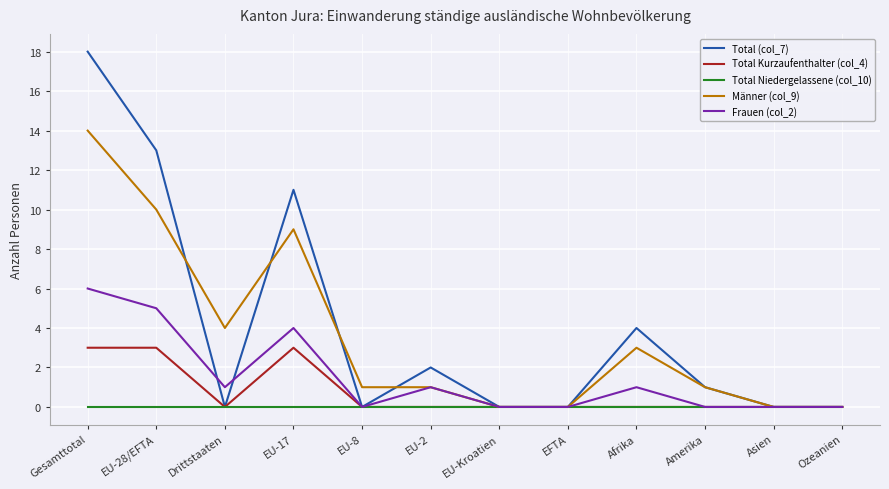

At which category does the chart reach its peak across all series?

Gesamttotal